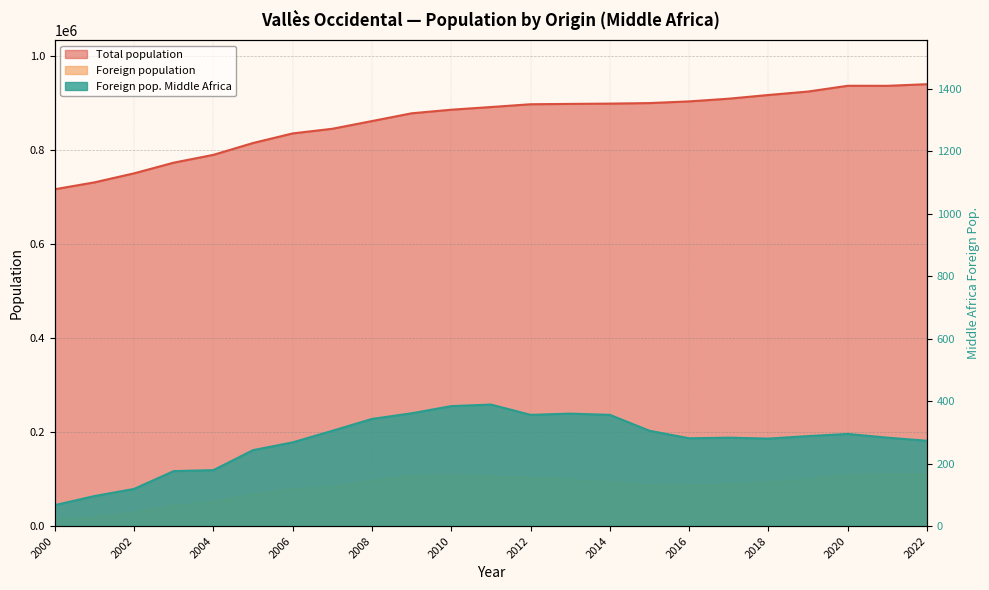

Reading left to right, what are all the values shown in this chart?

Total population: 2000=717181	2001=731844	2002=751049	2003=773800	2004=790432	2005=815628	2006=836077	2007=845942	2008=862368	2009=878893	2010=886530	2011=892260	2012=898173	2013=898921	2014=899532	2015=900661	2016=904240	2017=910031	2018=917905	2019=925237	2020=937508	2021=937422	2022=940881
Foreign population: 2000=12242	2001=18143	2002=28625	2003=42543	2004=52507	2005=66358	2006=78346	2007=83790	2008=95976	2009=106183	2010=107203	2011=105180	2012=102762	2013=98547	2014=92497	2015=86439	2016=86483	2017=88079	2018=92714	2019=99345	2020=108265	2021=108678	2022=110621
Foreign pop. Middle Africa: 2000=67	2001=96	2002=119	2003=176	2004=179	2005=243	2006=268	2007=305	2008=343	2009=361	2010=384	2011=389	2012=356	2013=360	2014=356	2015=305	2016=281	2017=283	2018=280	2019=288	2020=295	2021=283	2022=273